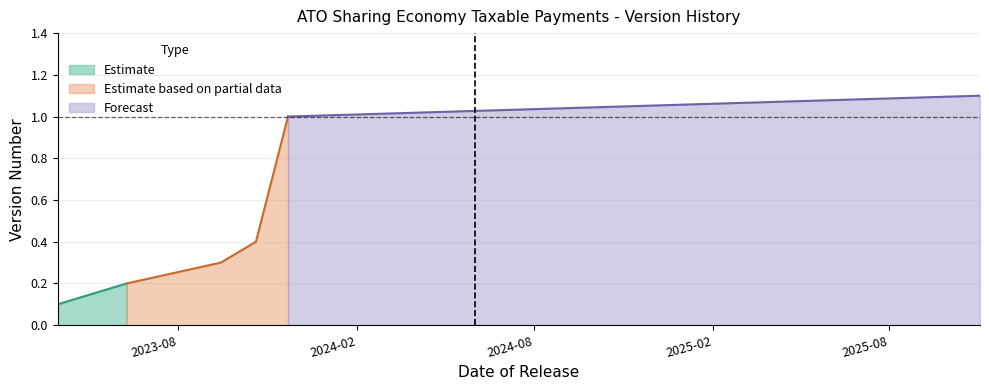

What is the greatest value displayed?

1.1